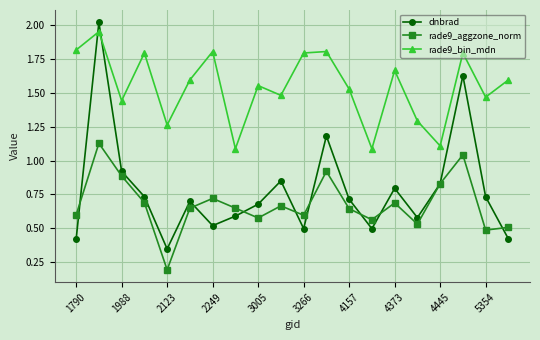

Which series has the largest range (max minus min)?

dnbrad